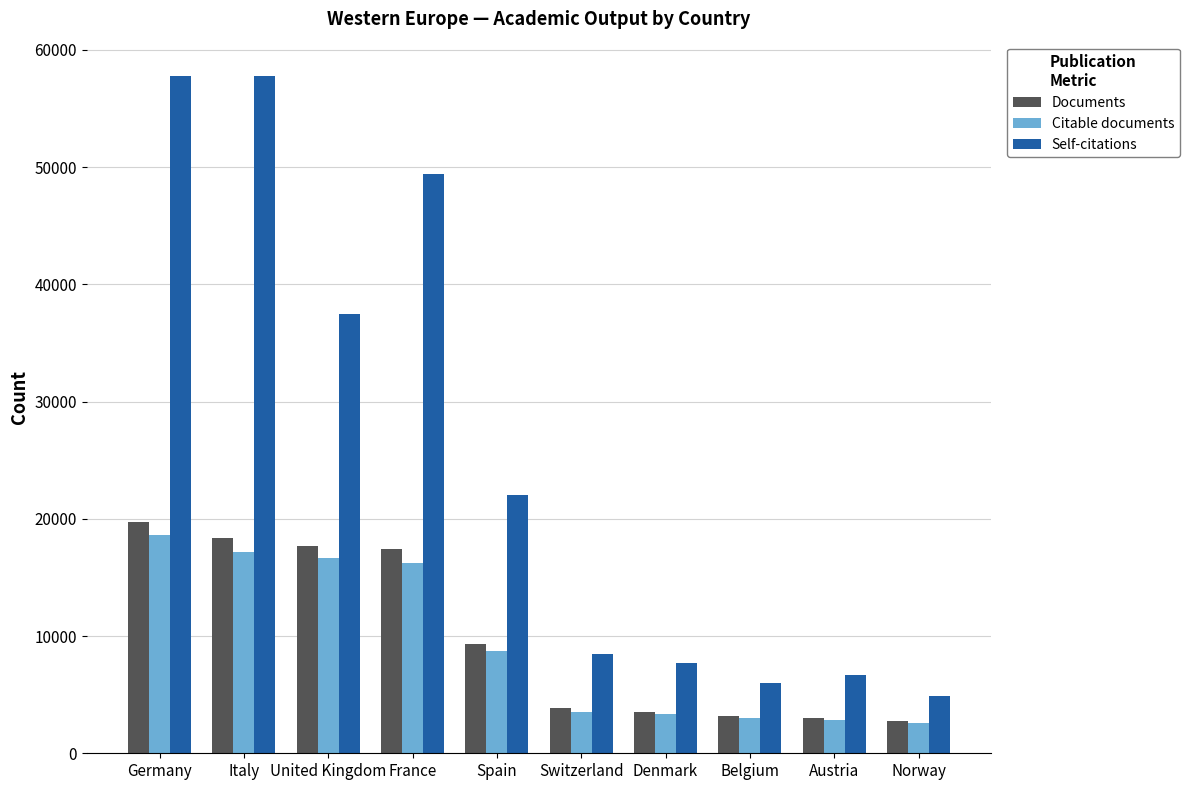

Where does the Self-citations series first go above 21987?

Germany